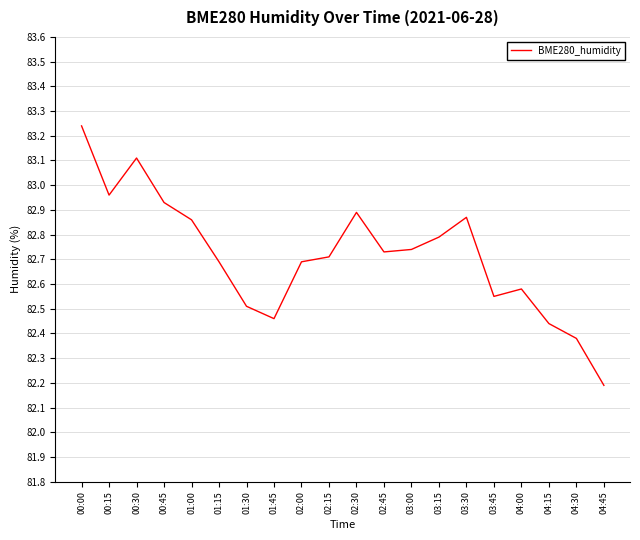

At which label is the value closest to 82?

04:45